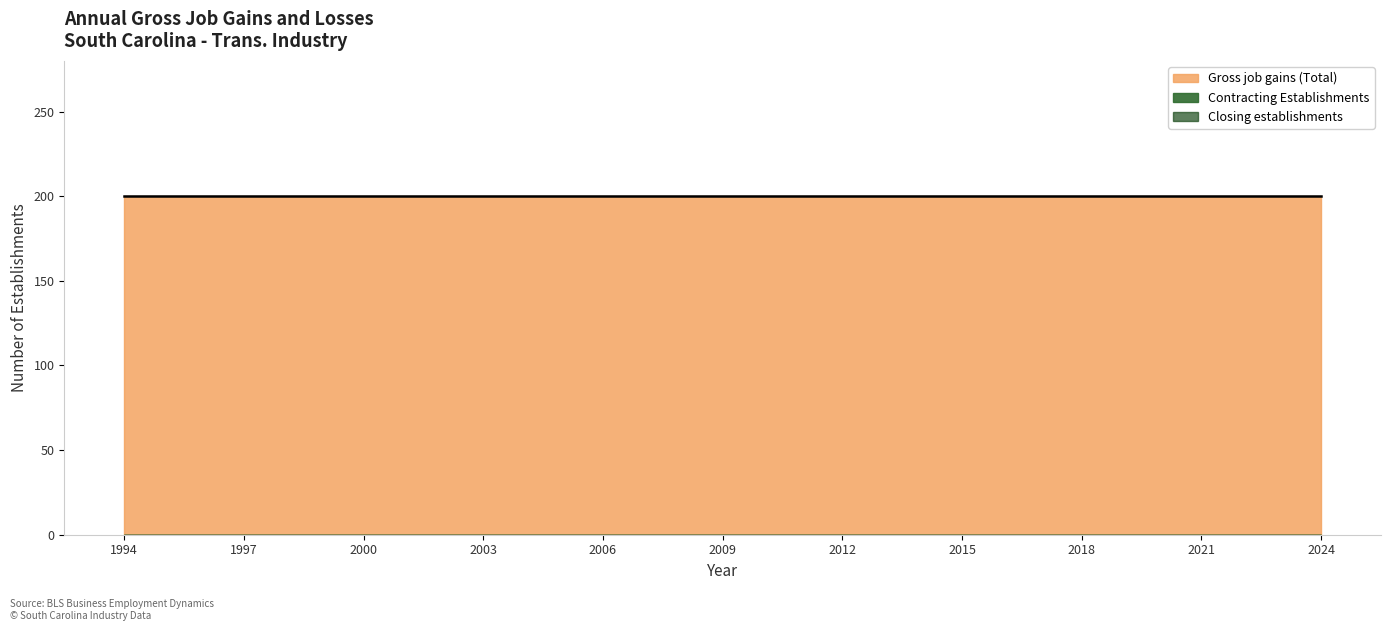

True or false: Closing establishments has more than 2 interior local peaks.

False